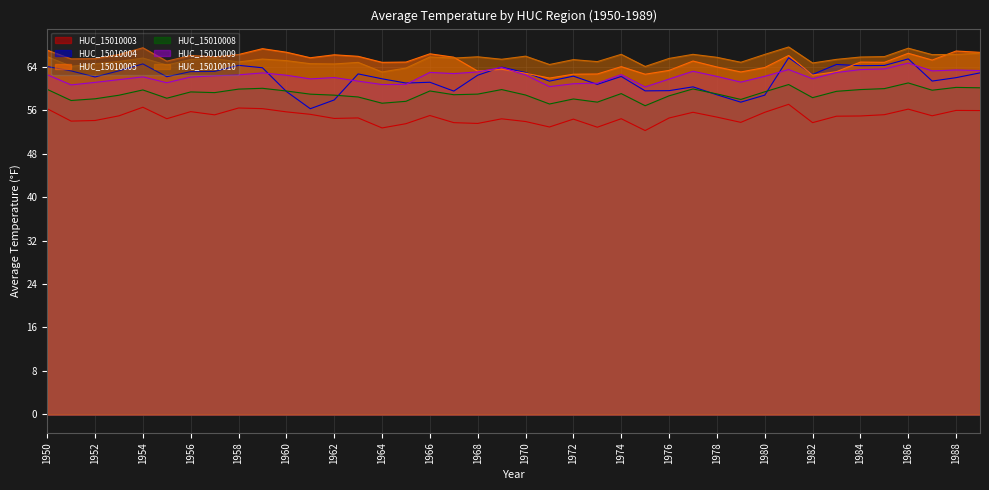

At which category does HUC_15010005 reach its first local peak?

1954